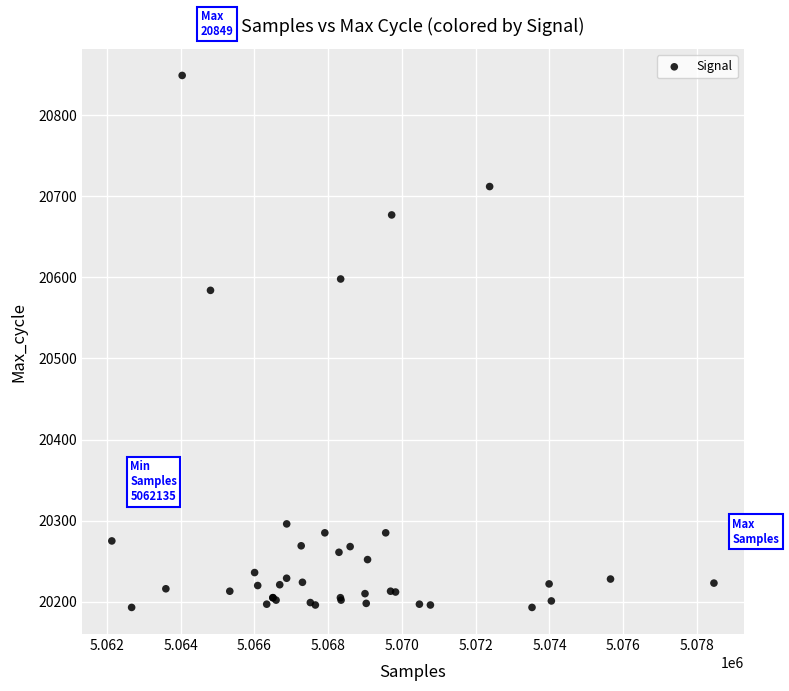

What Y value in the scatter plot is closest to 20521?

20584